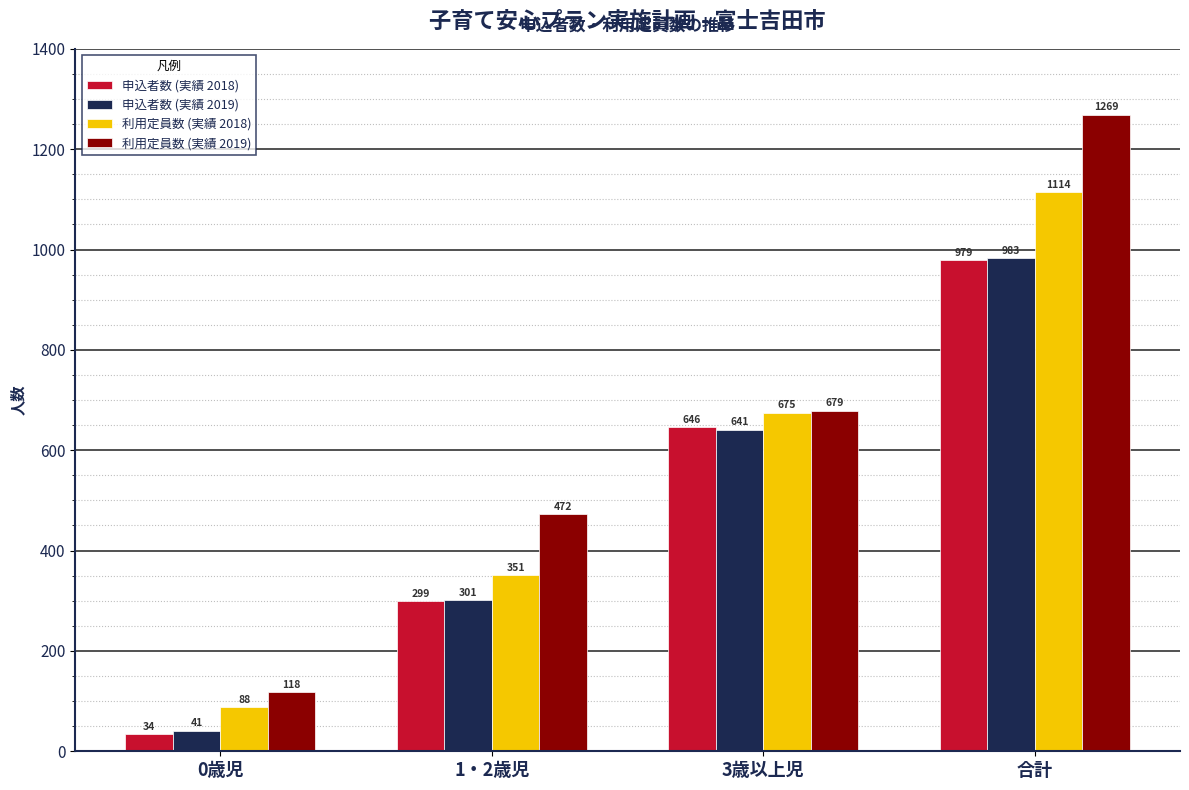

Read the 利用定員数 (実績 2019) value at 合計, to the nearest 100.

1300